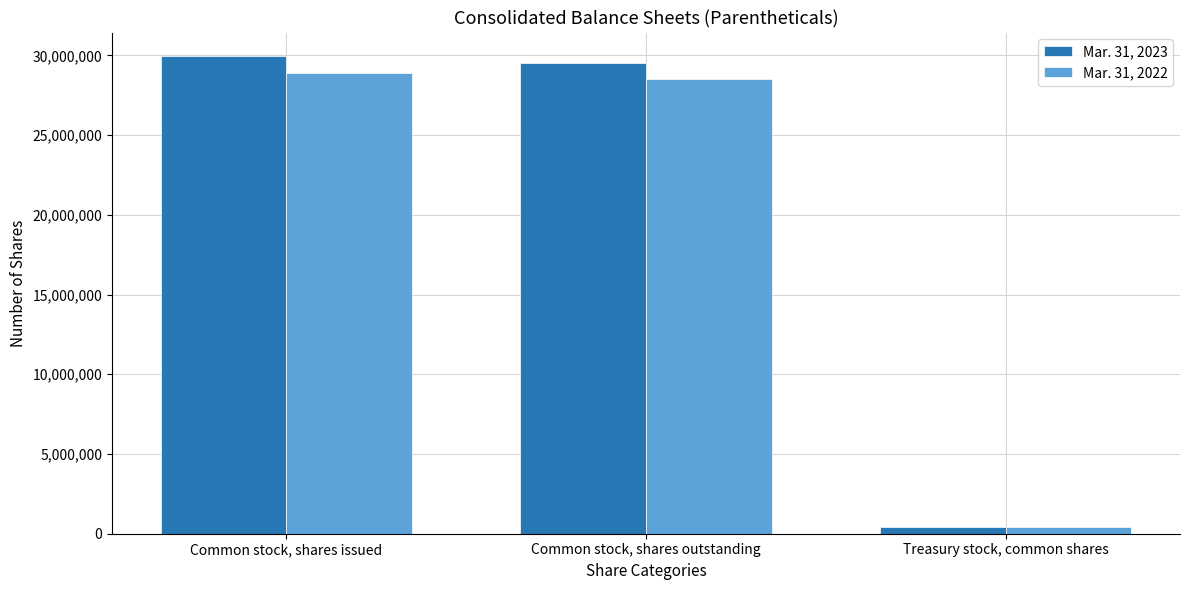

Does the chart contain any negative values?

No